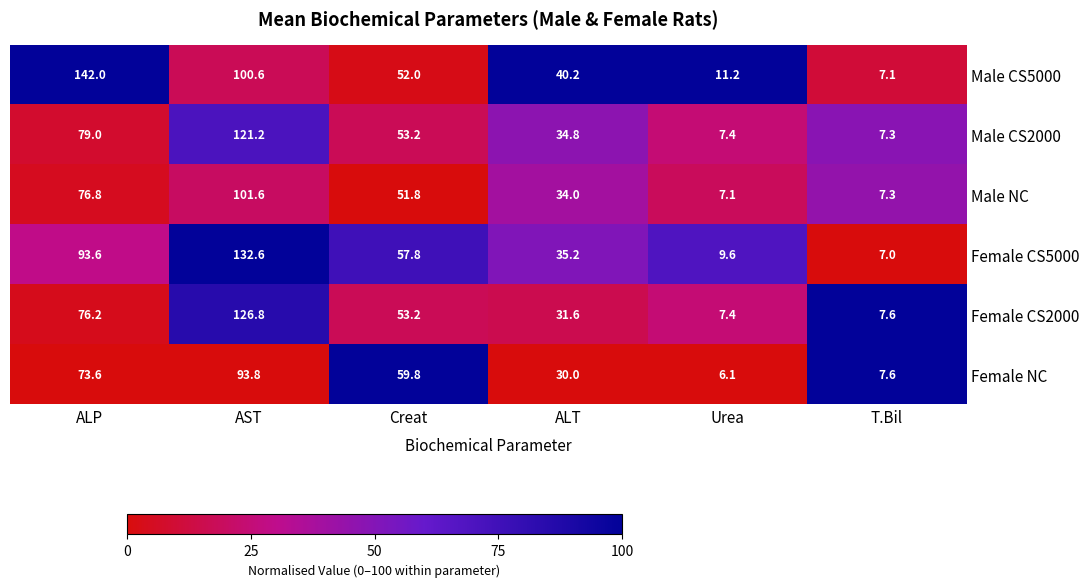

What is the sum of the Male NC values at Urea and AST?

108.7